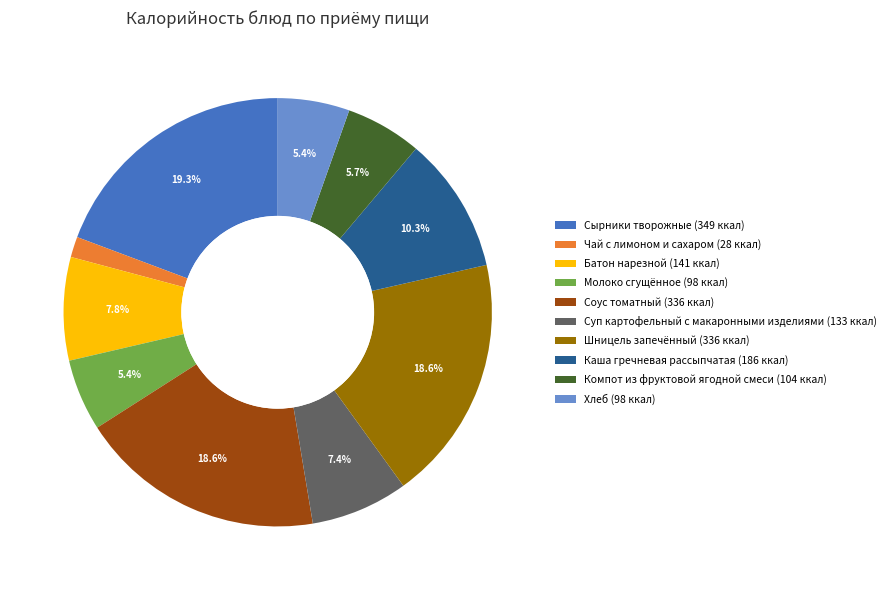

To the nearest percent, what percentage of the pie is Молоко сгущённое?

5%